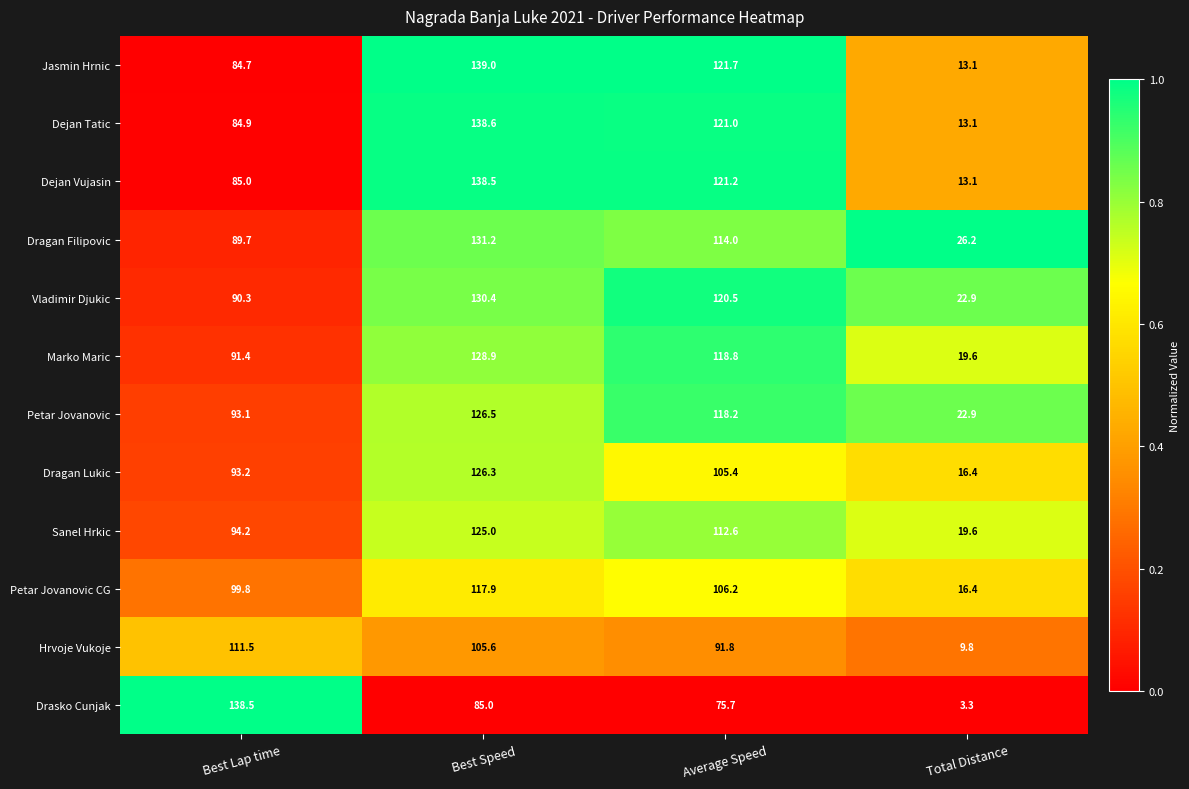

What is the difference between the Dragan Lukic values at Best Lap time and Average Speed?

12.2